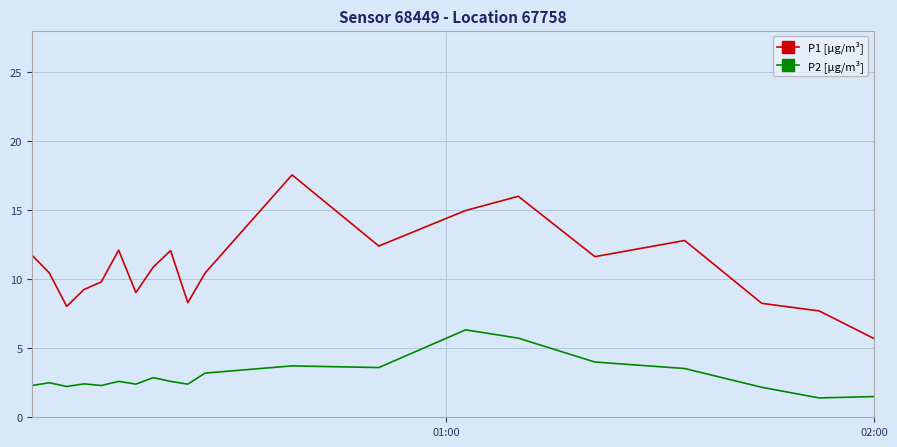

What is the lowest value of the P1 [µg/m³] series?

5.7